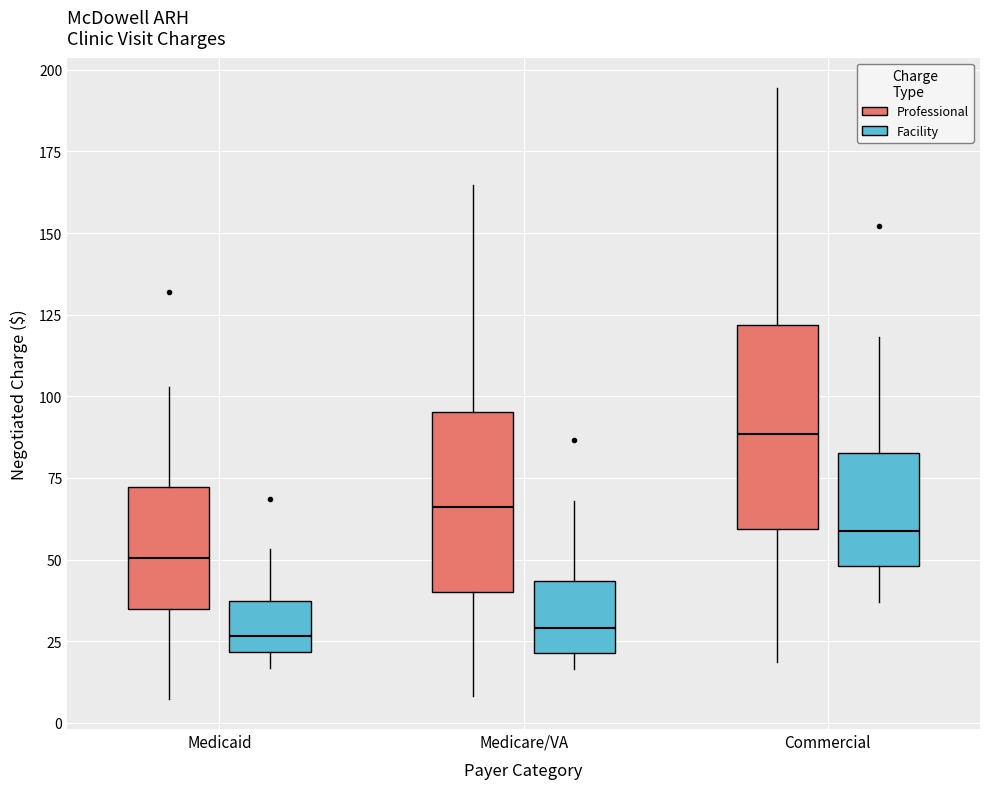

Reading left to right, transcribe this box plot: for each box, give where its median line is, the range the box spans, and where its two whiskers end, as read against the y-axis. The values are not printed on the chart, so give them approximately, as read against the axis.

Medicaid (Professional): median 50, box 35 to 70, whiskers 5 to 105
Medicaid (Facility): median 25, box 20 to 35, whiskers 15 to 55
Medicare/VA (Professional): median 65, box 40 to 95, whiskers 10 to 165
Medicare/VA (Facility): median 30, box 20 to 45, whiskers 15 to 70
Commercial (Professional): median 90, box 60 to 120, whiskers 20 to 195
Commercial (Facility): median 60, box 50 to 85, whiskers 35 to 120